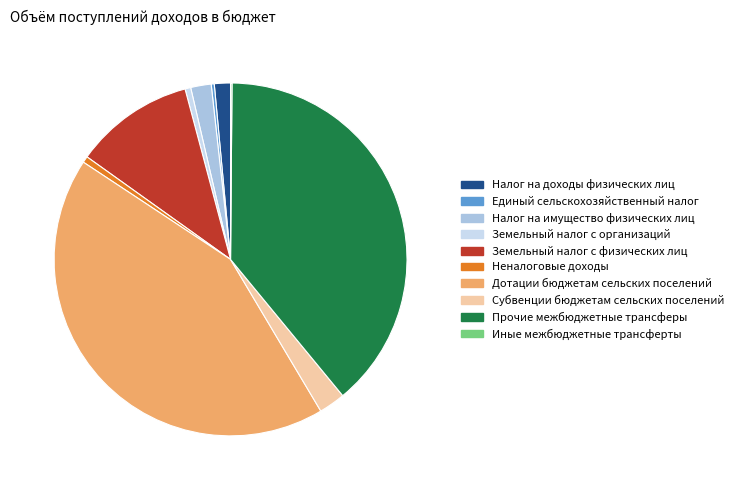

Between Неналоговые доходы and Субвенции бюджетам сельских поселений, which is larger?

Субвенции бюджетам сельских поселений